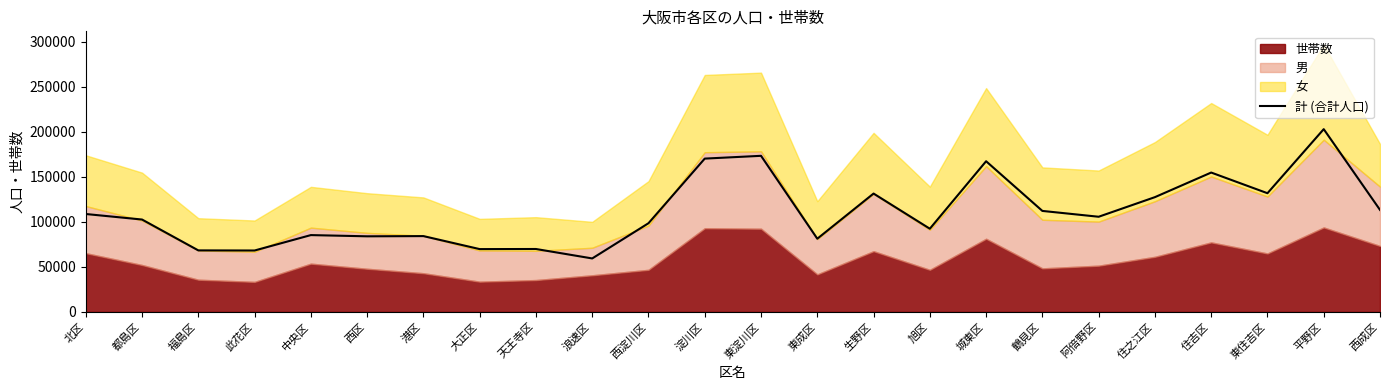

Reading left to right, transcribe all the data shown in this chart.

108777	102633	68345	68216	85346	83985	84230	69780	69894	59397	98532	170337	173434	81325	131506	92427	167401	112200	105726	127511	154844	131882	203066	113345